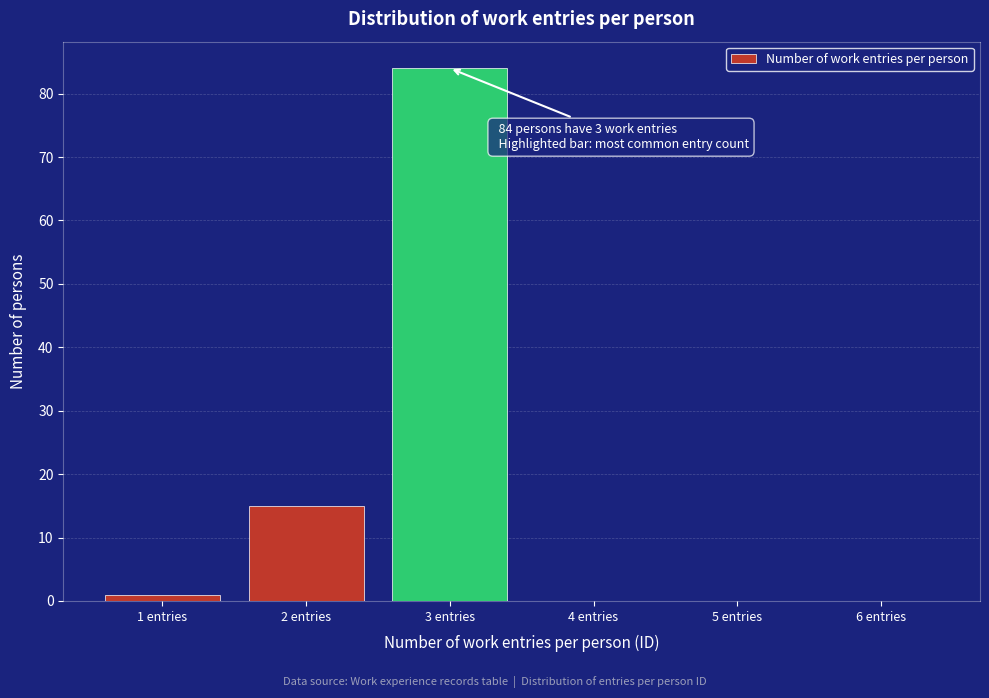

Reading left to right, what are all the values shown in this chart?

1 entries=1	2 entries=15	3 entries=84	4 entries=0	5 entries=0	6 entries=0